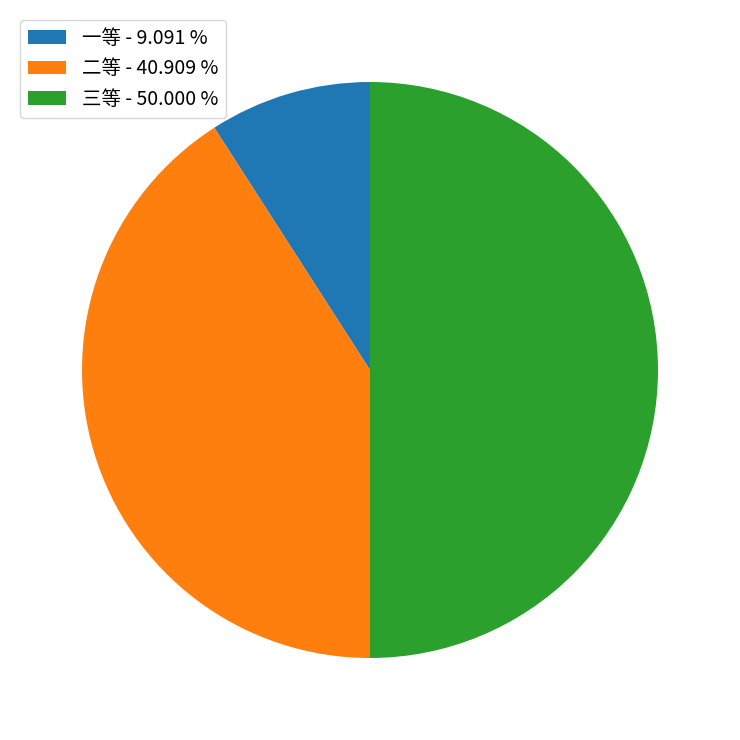

Rank the categories by value from highest to lowest.

三等, 二等, 一等